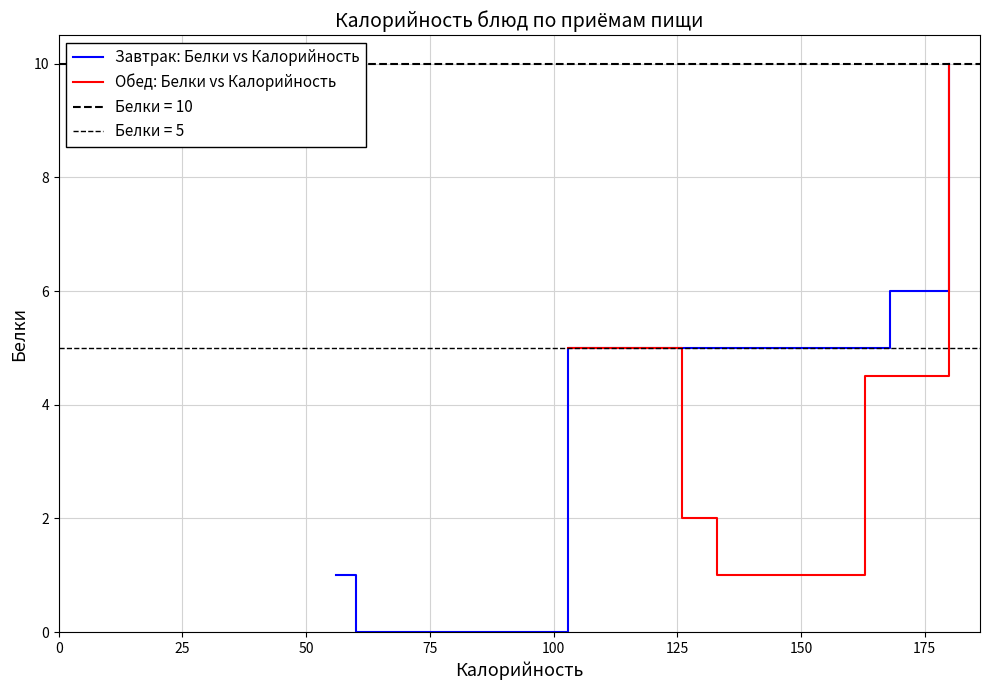

What is the maximum value for Завтрак: Белки vs Калорийность?

10